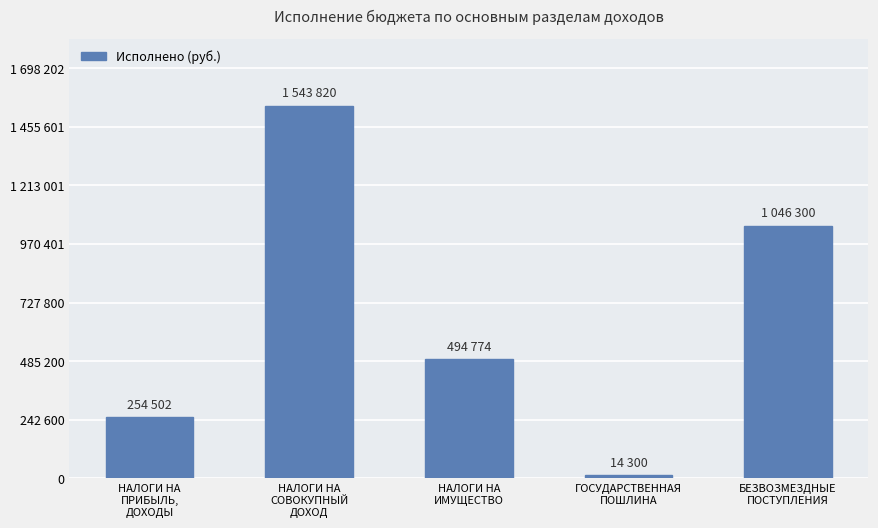

What is the difference between the maximum and minimum values?

1529520.2